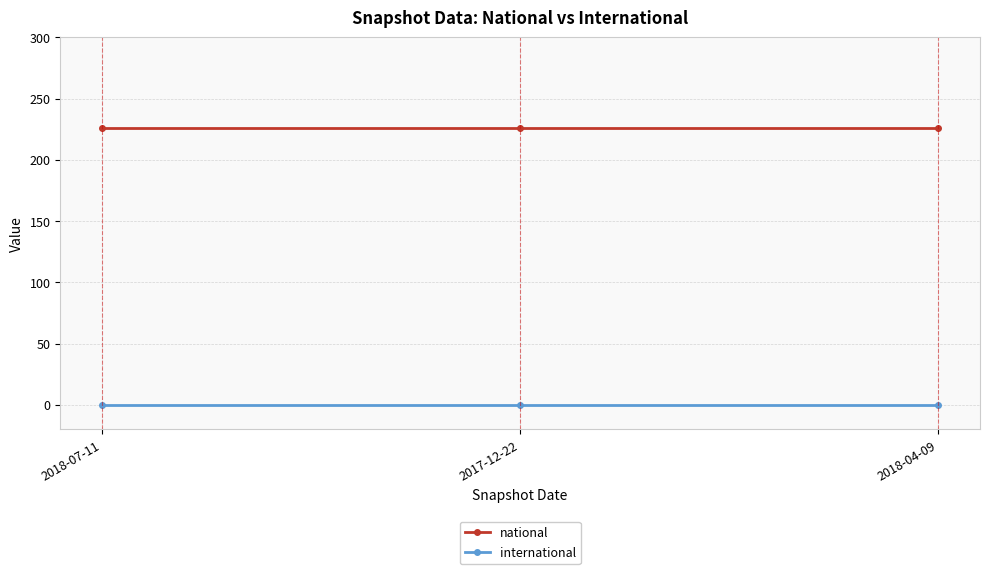

What is the sum of all national values?

678